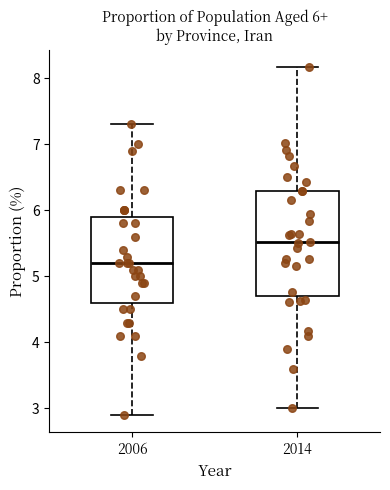

Comparing the boxes themselves (not the whiskers), which one is the tallest?

2014